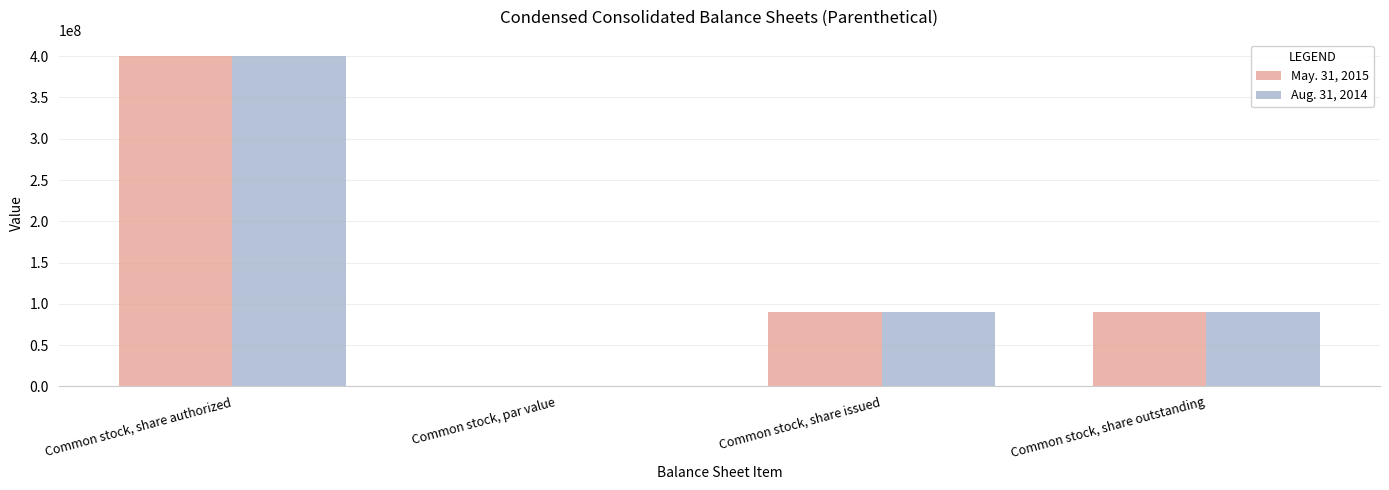

The Aug. 31, 2014 series shows 400000000.0 at Common stock, share authorized. True or false?

True